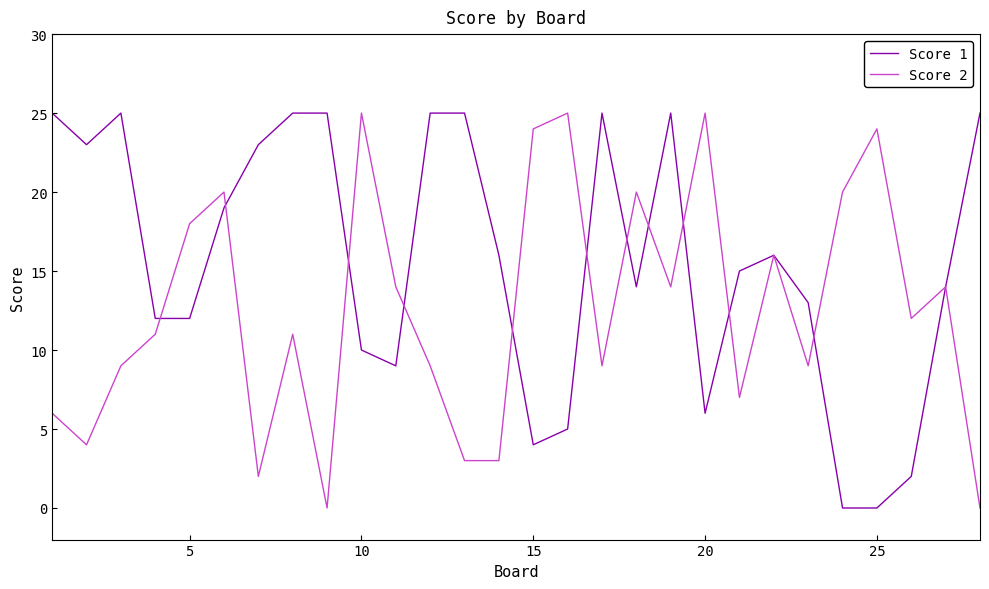

Rank the series by their average value, from lowest to highest.

Score 2, Score 1